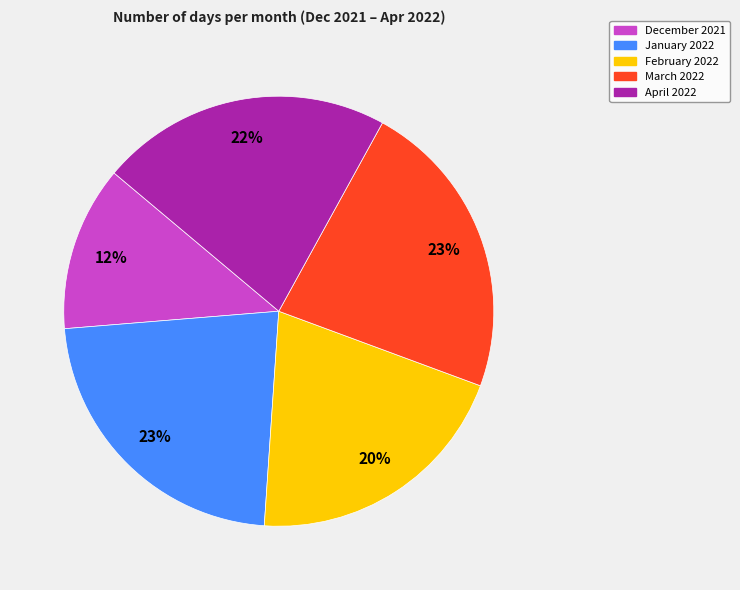

How many slices are in this pie chart?

5